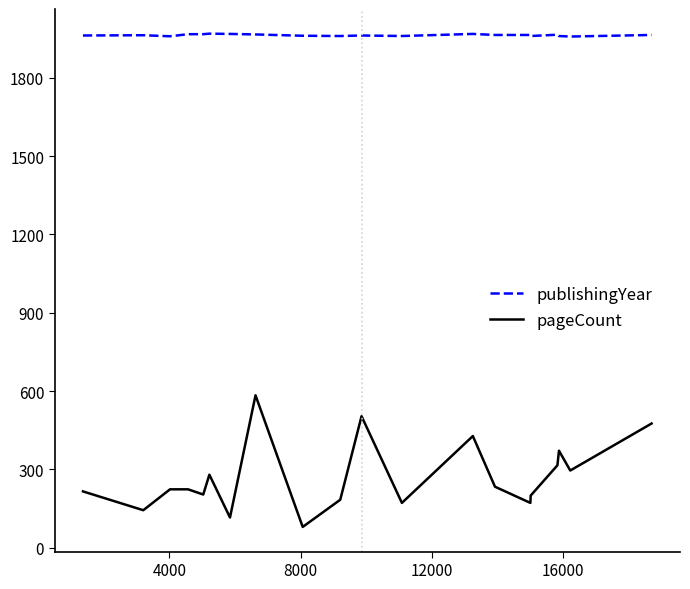

What is the maximum value shown in the chart?

1969